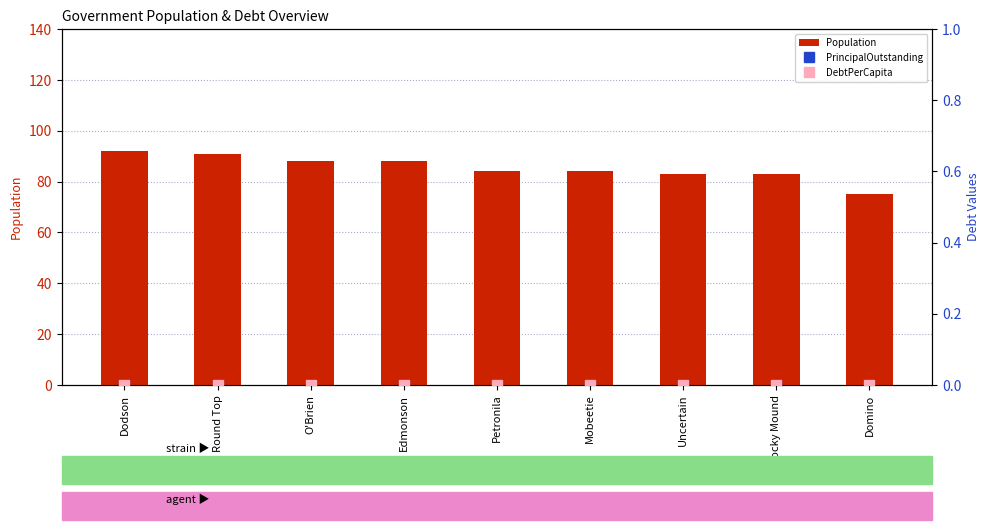

List the series in order of their peak value, lowest first.

PrincipalOutstanding, DebtPerCapita, Population